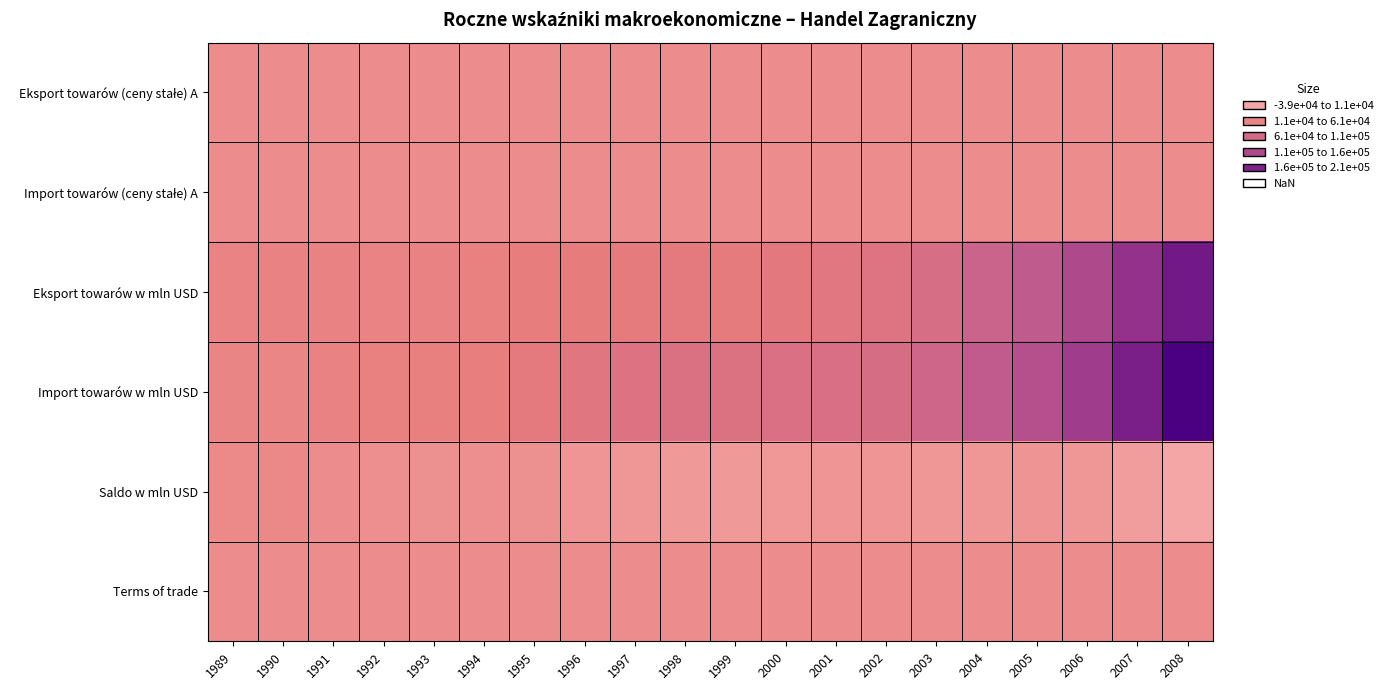

Which series has the widest spread of values?

Import towarów w mln USD